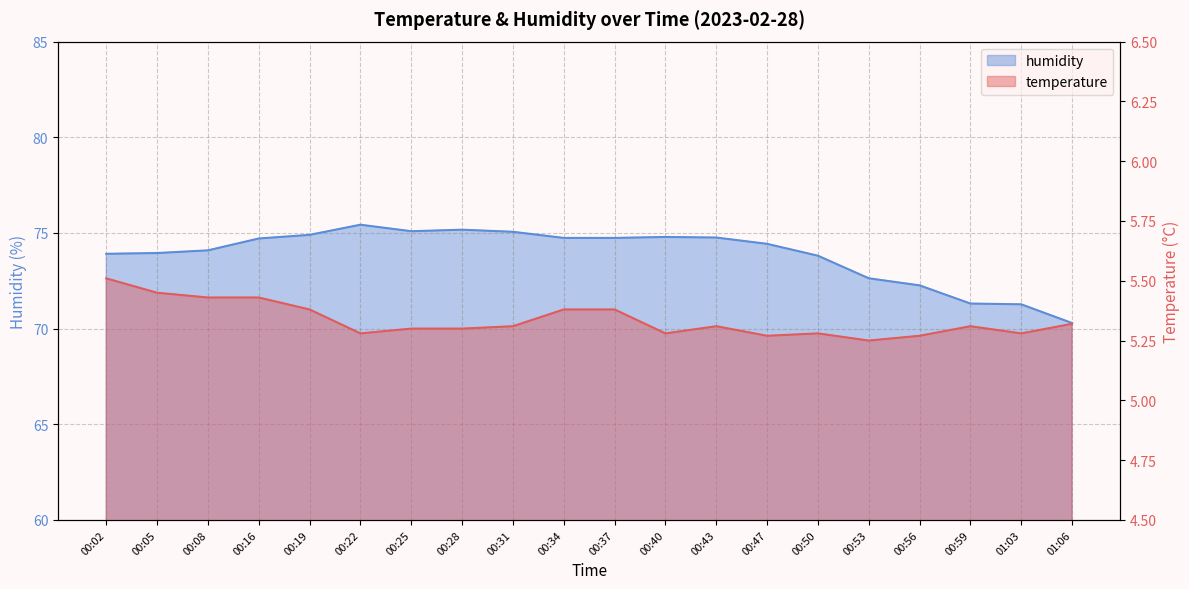

At which label is humidity closest to 72?

00:56